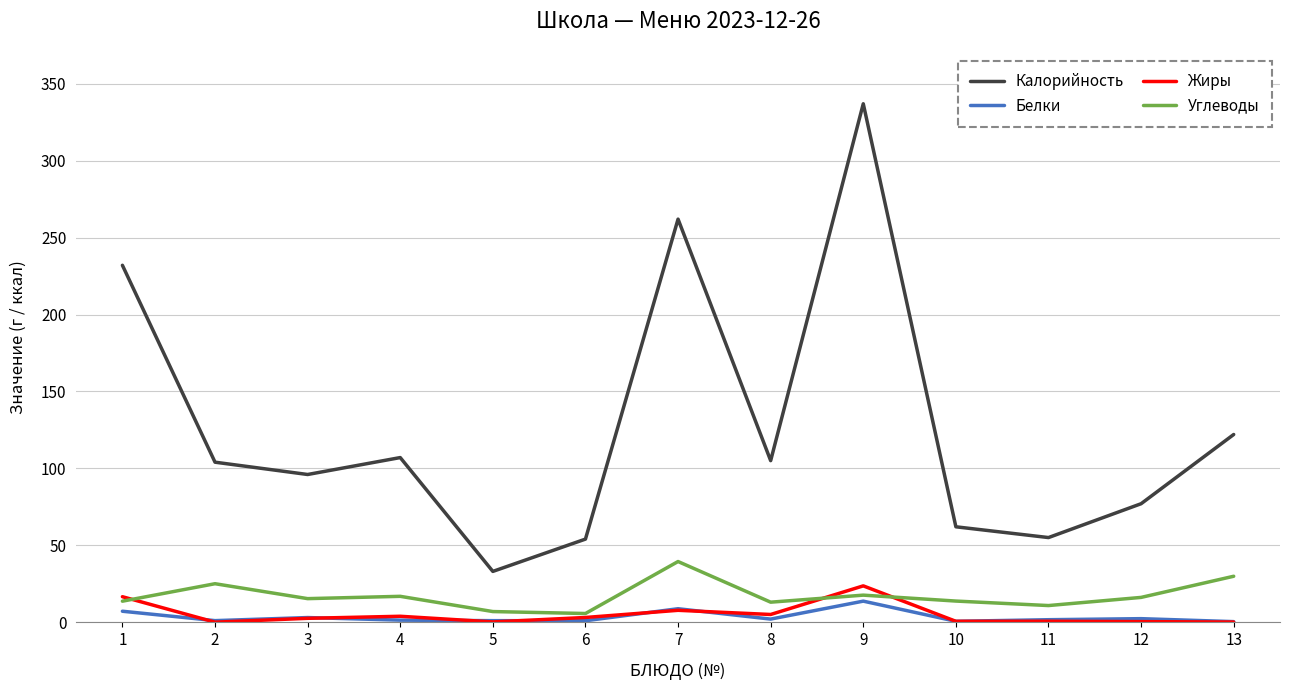

What is the difference between the maximum and second lowest values in the Жиры series?

23.5